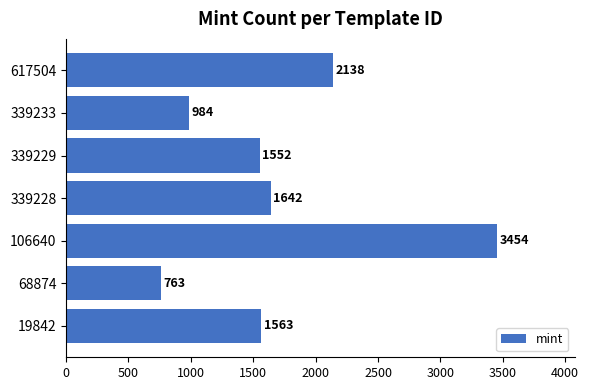

At which label is the value closest to 2108?

617504